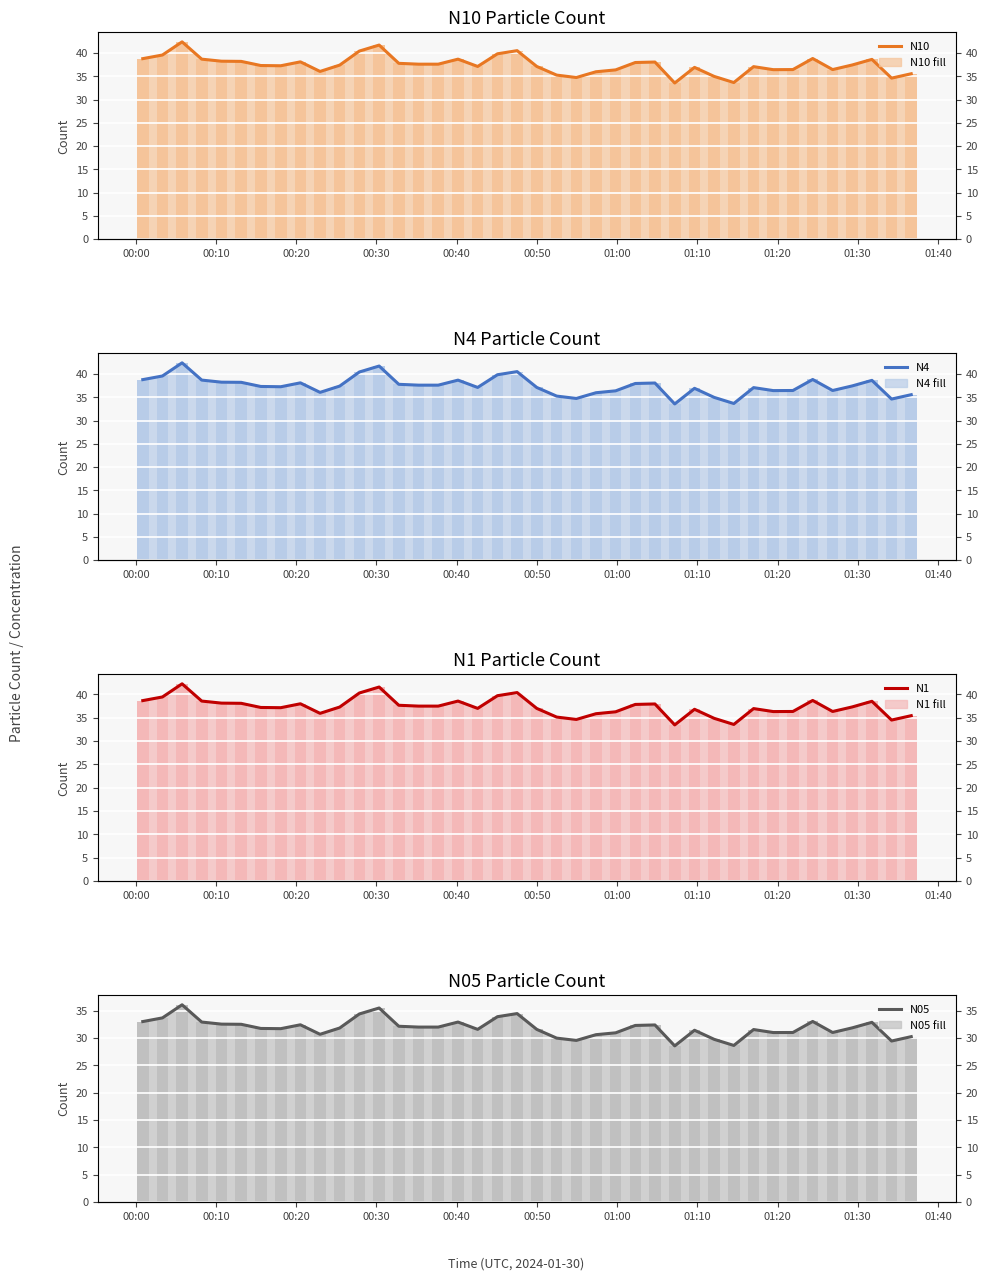

What is the difference between the highest and lowest values at 00:00?

5.8